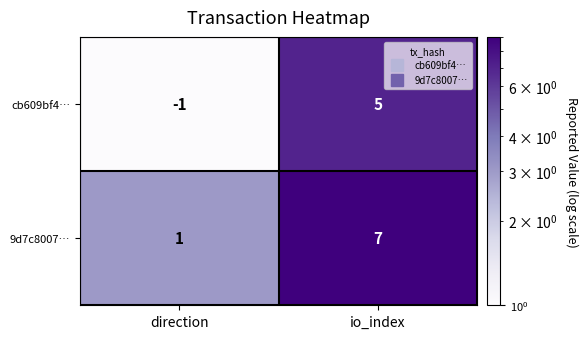

What is the sum of all cb609bf4… values?

4